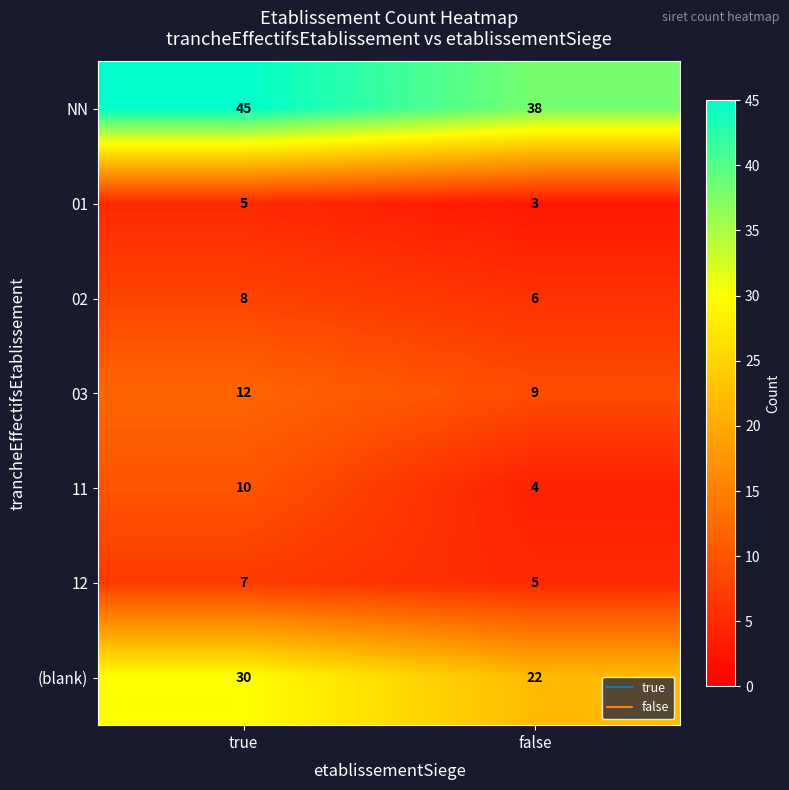

Count the number of data series in this chart.

7